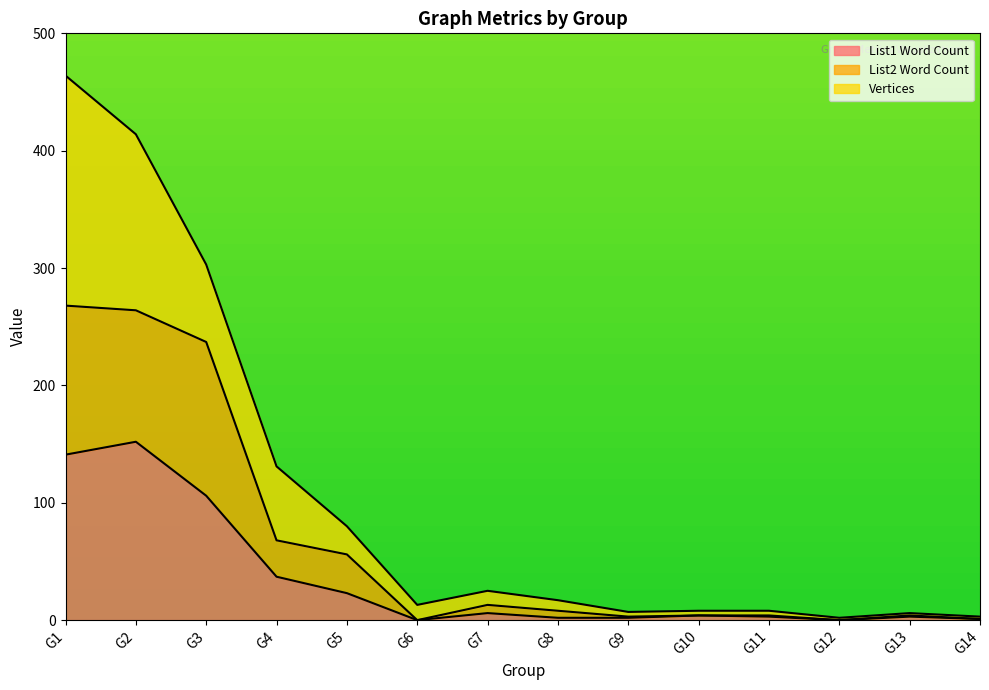

What is the difference between the List1 Word Count values at G13 and G1?

138